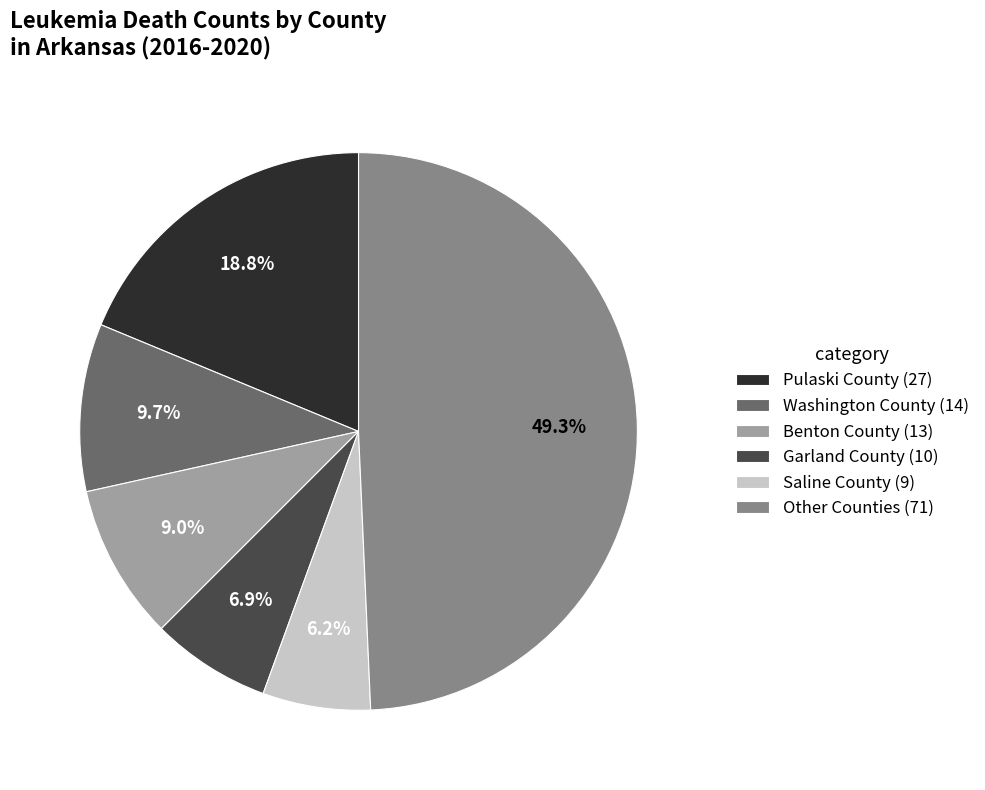

To the nearest percent, what is the difference between the largest and smallest slice percentages?

43%